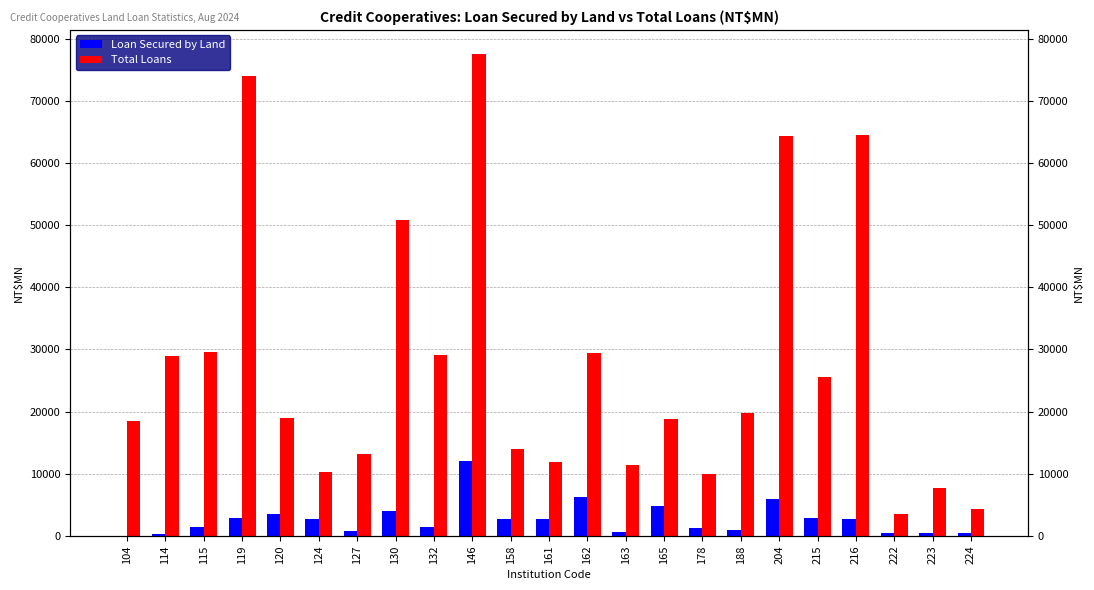

What is the value of the Total Loans bar at the 4th from the left?

74002